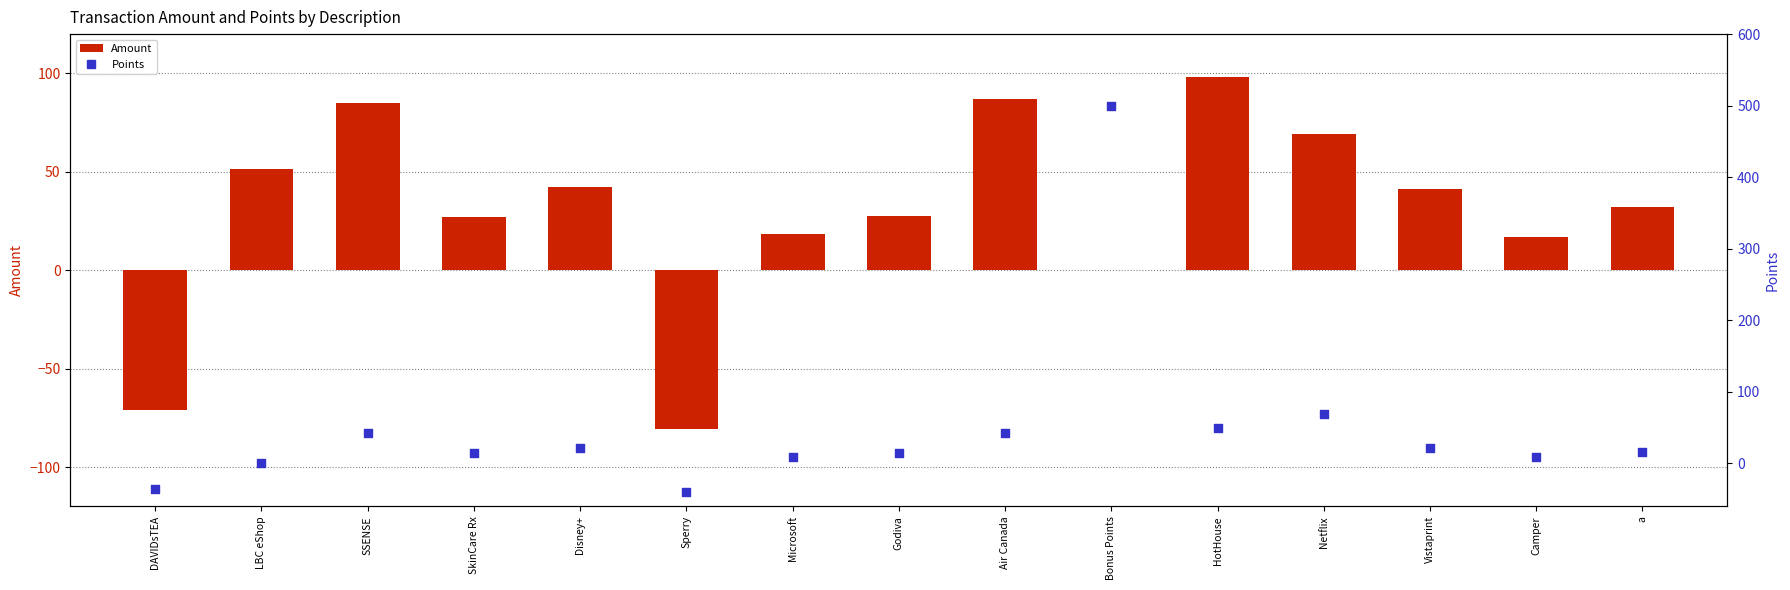

At how many categories does at least one series exceed 158?

1